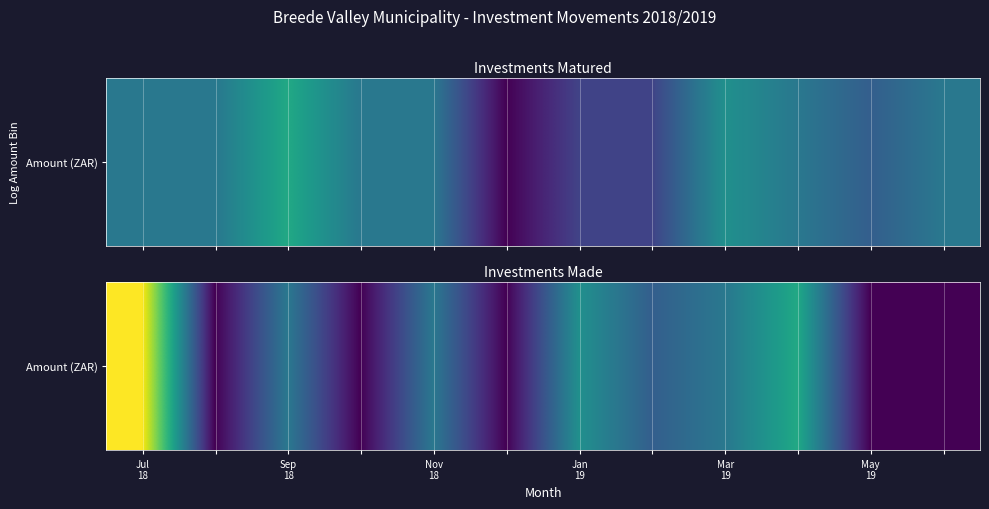

The chart shows a value of 34345500 at Sep
18. True or false?

False